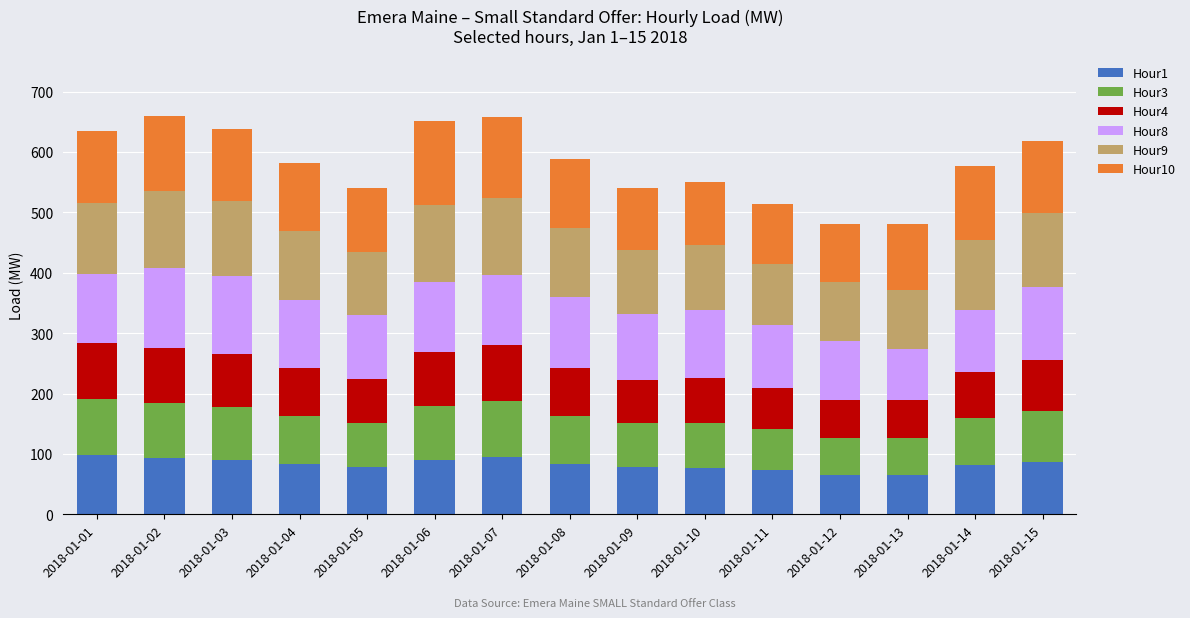

What is the difference between the Hour1 values at 2018-01-13 and 2018-01-14?

16.9